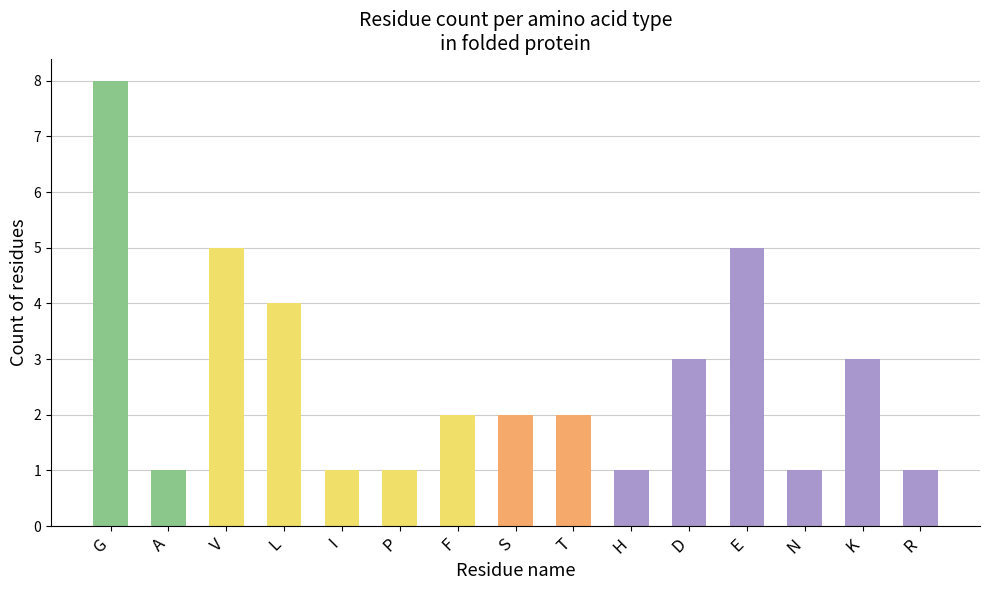

What is the label of the 10th bar from the left?

H